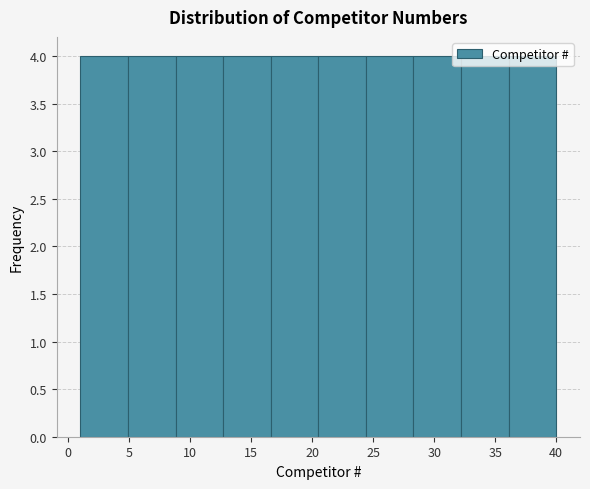

Reading left to right, transcribe this chart: for each bar, give the range it covers on the x-axis and its height. Neither the bar edges nor the heights are printed on the chart, so give them approximately, as read against the axes.

1.0 to 4.9: 4
4.9 to 8.8: 4
8.8 to 12.7: 4
12.7 to 16.6: 4
16.6 to 20.5: 4
20.5 to 24.4: 4
24.4 to 28.3: 4
28.3 to 32.2: 4
32.2 to 36.1: 4
36.1 to 40.0: 4